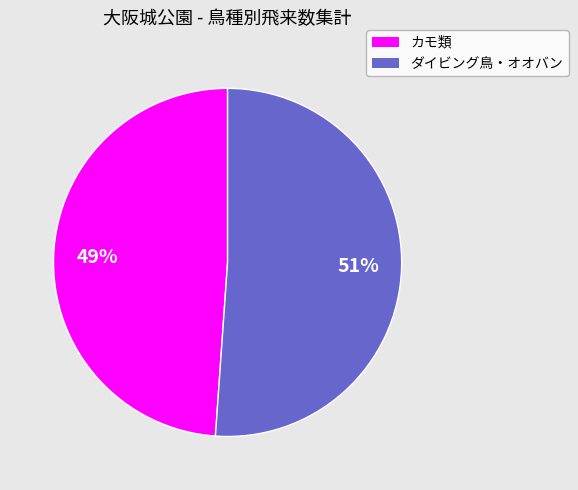

To the nearest percent, what is the difference between the largest and smallest slice percentages?

2%